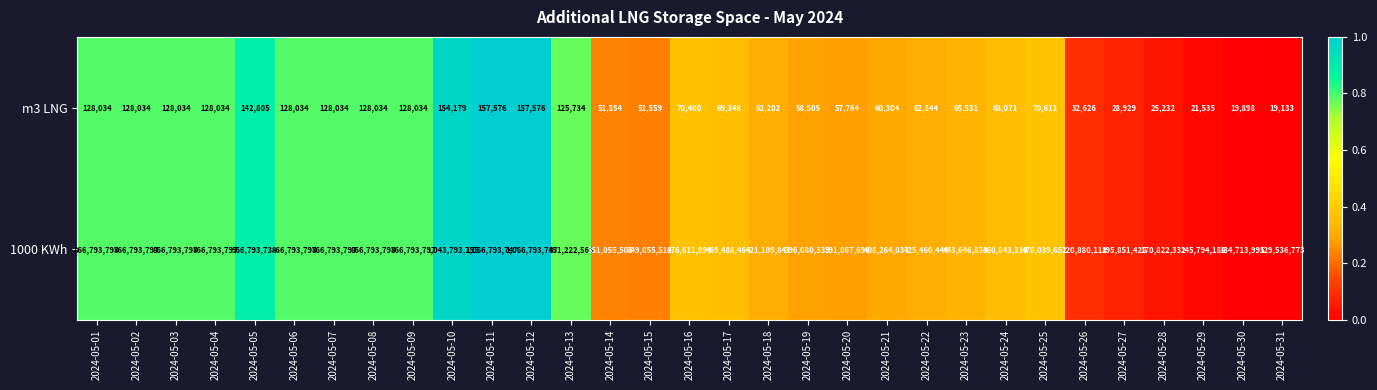

What is the greatest value displayed?

1066793747